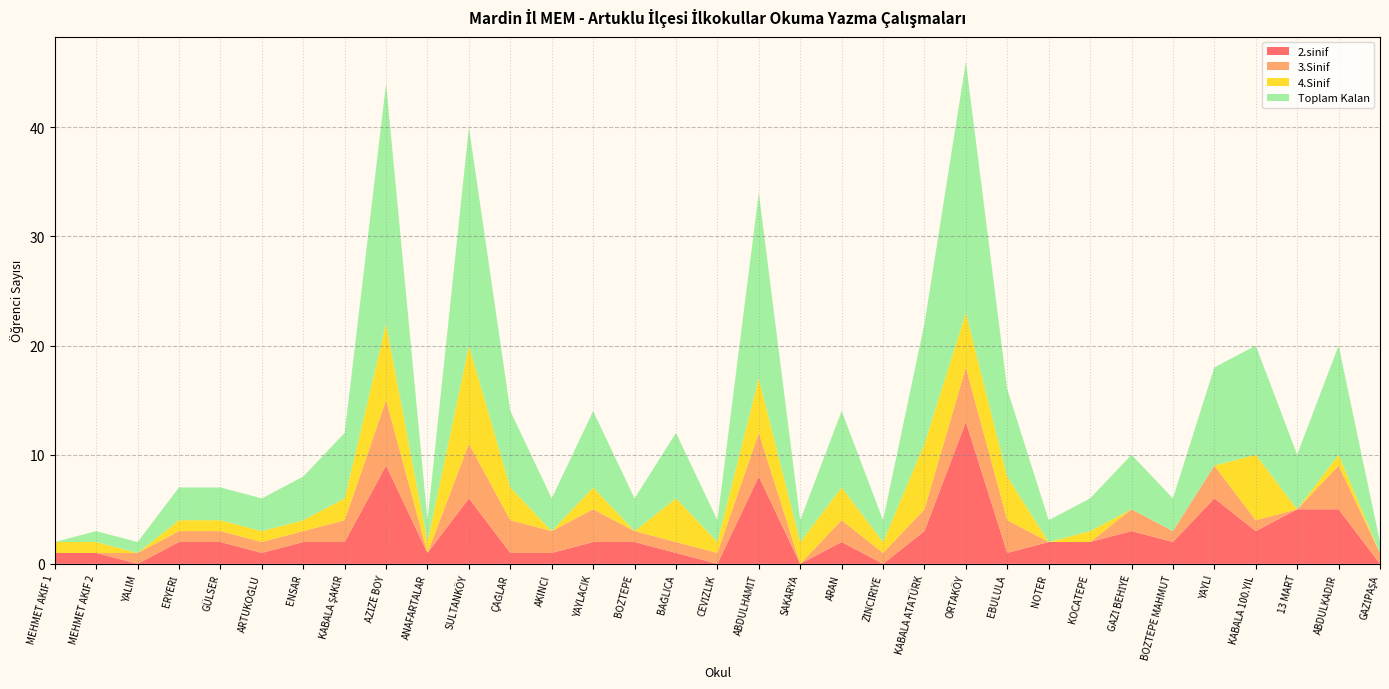

Reading left to right, list all the values displayed in this chart.

2.sinif: MEHMET AKİF 1=1	MEHMET AKİF 2=1	YALIM=0	ERYERİ=2	GÜLSER=2	ARTUKOĞLU=1	ENSAR=2	KABALA ŞAKİR=2	AZİZE BOY=9	ANAFARTALAR=1	SULTANKÖY=6	ÇAĞLAR=1	AKINCI=1	YAYLACIK=2	BOZTEPE=2	BAĞLICA=1	CEVİZLİK=0	ABDULHAMİT=8	SAKARYA=0	ARAN=2	ZİNCİRİYE=0	KABALA ATATÜRK=3	ORTAKÖY=13	EBULULA=1	NOTER=2	KOCATEPE=2	GAZİ BEHİYE=3	BOZTEPE MAHMUT=2	YAYLI=6	KABALA 100.YIL=3	13 MART=5	ABDULKADİR=5	GAZİPAŞA=0
3.Sinif: MEHMET AKİF 1=0	MEHMET AKİF 2=0	YALIM=1	ERYERİ=1	GÜLSER=1	ARTUKOĞLU=1	ENSAR=1	KABALA ŞAKİR=2	AZİZE BOY=6	ANAFARTALAR=0	SULTANKÖY=5	ÇAĞLAR=3	AKINCI=2	YAYLACIK=3	BOZTEPE=1	BAĞLICA=1	CEVİZLİK=1	ABDULHAMİT=4	SAKARYA=0	ARAN=2	ZİNCİRİYE=1	KABALA ATATÜRK=2	ORTAKÖY=5	EBULULA=3	NOTER=0	KOCATEPE=0	GAZİ BEHİYE=2	BOZTEPE MAHMUT=1	YAYLI=3	KABALA 100.YIL=1	13 MART=0	ABDULKADİR=4	GAZİPAŞA=1
4.Sinif: MEHMET AKİF 1=1	MEHMET AKİF 2=1	YALIM=0	ERYERİ=1	GÜLSER=1	ARTUKOĞLU=1	ENSAR=1	KABALA ŞAKİR=2	AZİZE BOY=7	ANAFARTALAR=1	SULTANKÖY=9	ÇAĞLAR=3	AKINCI=0	YAYLACIK=2	BOZTEPE=0	BAĞLICA=4	CEVİZLİK=1	ABDULHAMİT=5	SAKARYA=2	ARAN=3	ZİNCİRİYE=1	KABALA ATATÜRK=6	ORTAKÖY=5	EBULULA=4	NOTER=0	KOCATEPE=1	GAZİ BEHİYE=0	BOZTEPE MAHMUT=0	YAYLI=0	KABALA 100.YIL=6	13 MART=0	ABDULKADİR=1	GAZİPAŞA=0
Toplam Kalan: MEHMET AKİF 1=0	MEHMET AKİF 2=1	YALIM=1	ERYERİ=3	GÜLSER=3	ARTUKOĞLU=3	ENSAR=4	KABALA ŞAKİR=6	AZİZE BOY=22	ANAFARTALAR=2	SULTANKÖY=20	ÇAĞLAR=7	AKINCI=3	YAYLACIK=7	BOZTEPE=3	BAĞLICA=6	CEVİZLİK=2	ABDULHAMİT=17	SAKARYA=2	ARAN=7	ZİNCİRİYE=2	KABALA ATATÜRK=11	ORTAKÖY=23	EBULULA=8	NOTER=2	KOCATEPE=3	GAZİ BEHİYE=5	BOZTEPE MAHMUT=3	YAYLI=9	KABALA 100.YIL=10	13 MART=5	ABDULKADİR=10	GAZİPAŞA=1